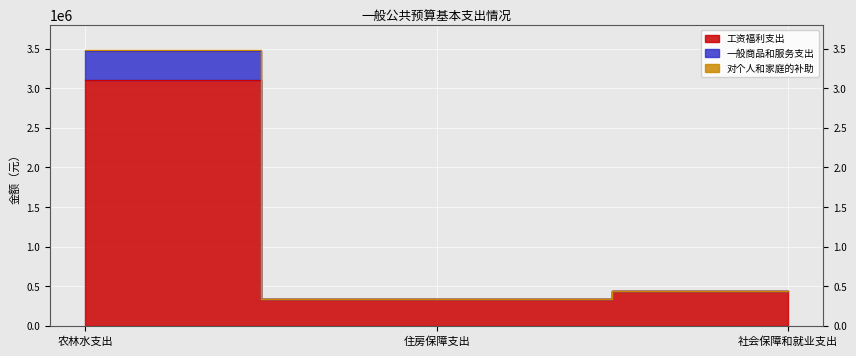

What is the value of the 对个人和家庭的补助 point at the 2nd from the left?

332932.3